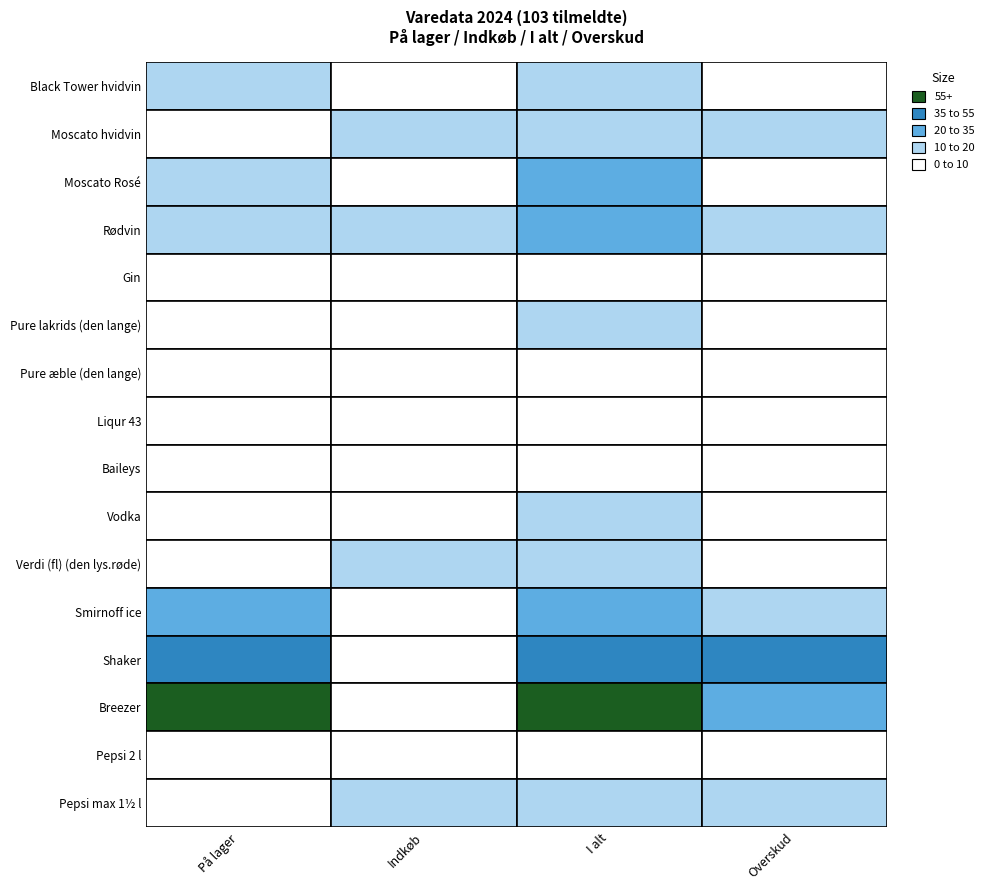

What is the difference between the Black Tower hvidvin values at 1 and 2?

15.0